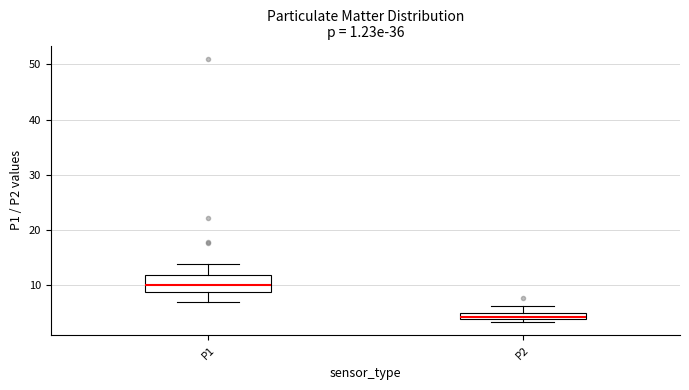

Which box is the tallest, from its lower edge to its upper edge?

P1